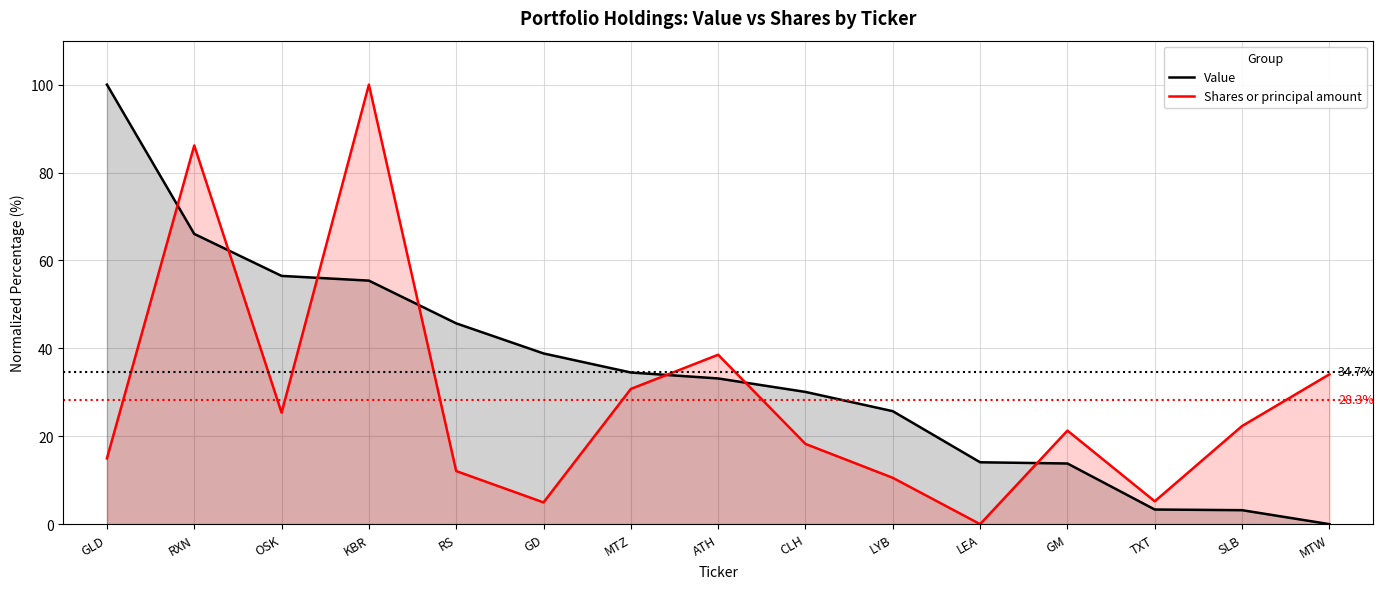

How many interior local valleys does the Shares or principal amount series have?

4